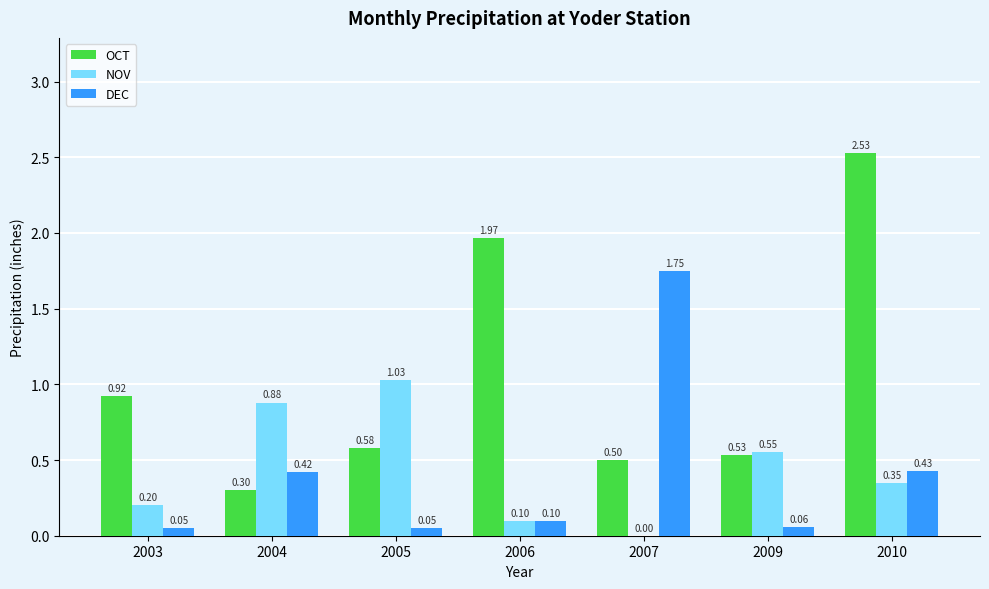

What is the sum of the DEC values at 2003 and 2010?

0.5